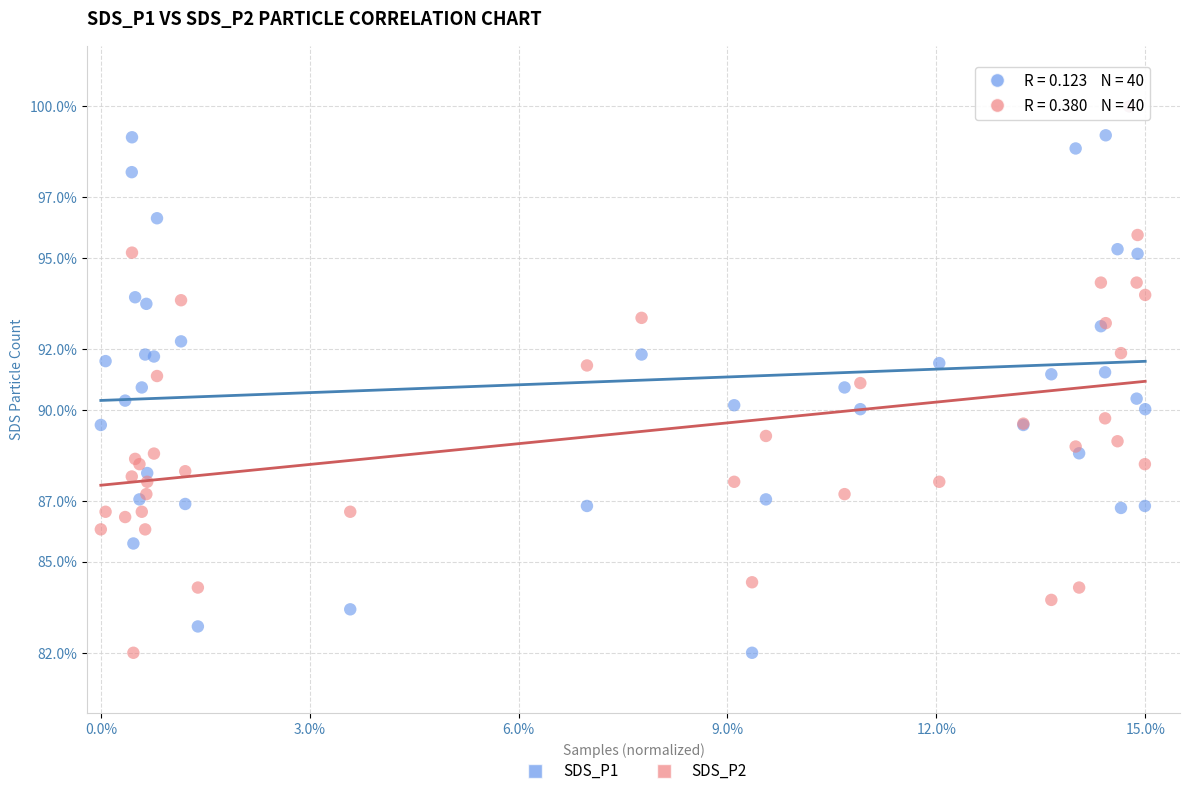

What are all the series names shown in the legend?

SDS_P1, SDS_P2